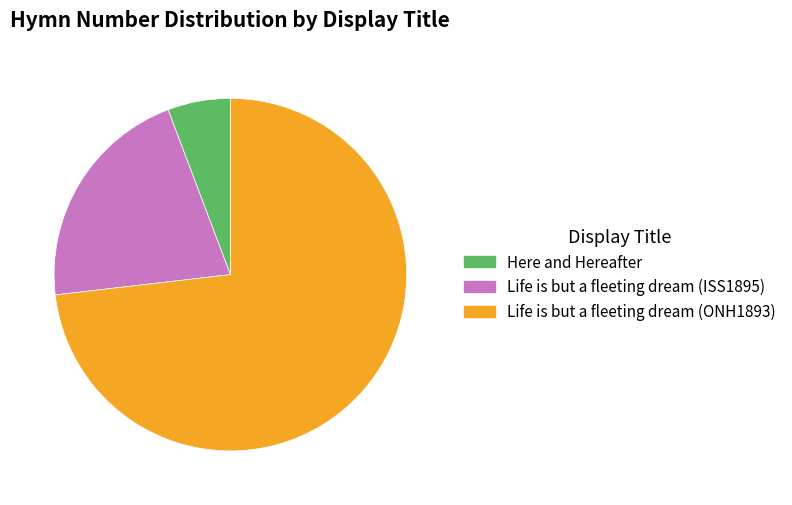

Rank the categories by value from lowest to highest.

Here and Hereafter, Life is but a fleeting dream (ISS1895), Life is but a fleeting dream (ONH1893)